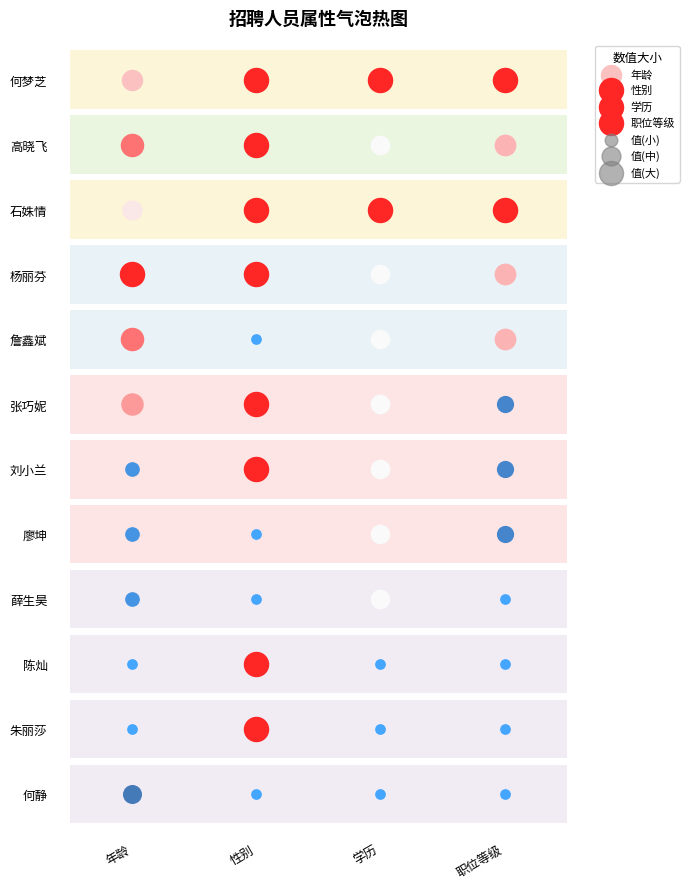

What is the smallest value displayed?

20